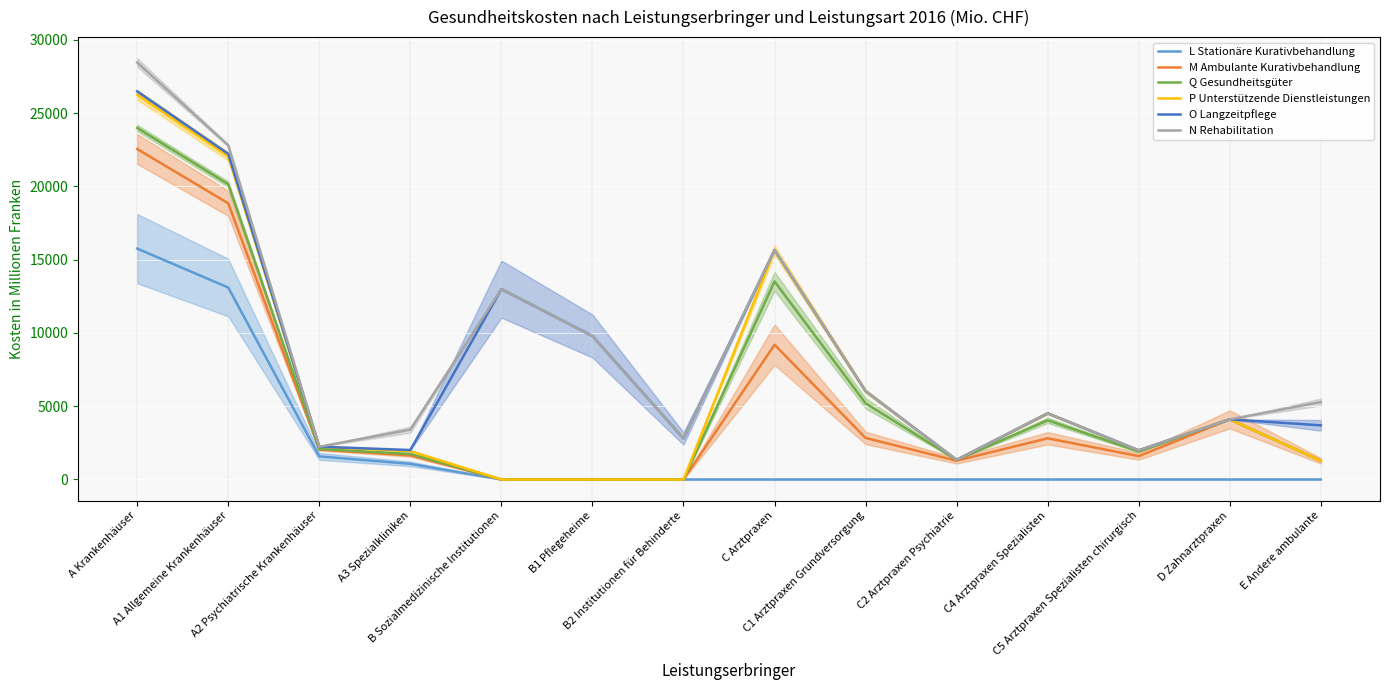

What is the total value across all series at C5 Arztpraxen Spezialisten chirurgisch?

9474.5